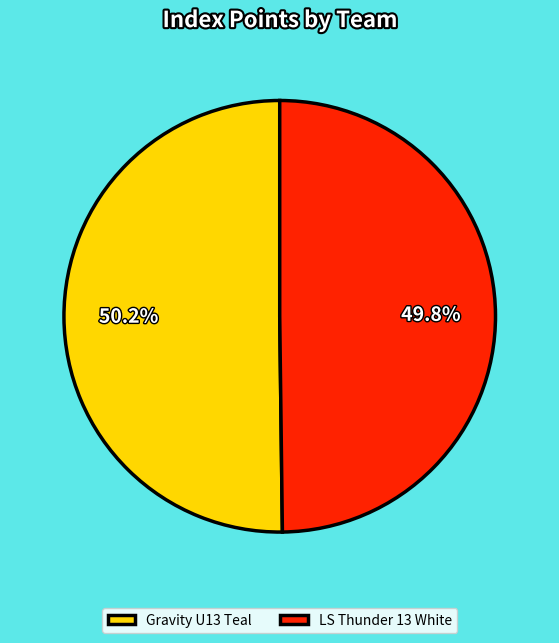

Is there any slice that represents more than half of the pie?

Yes